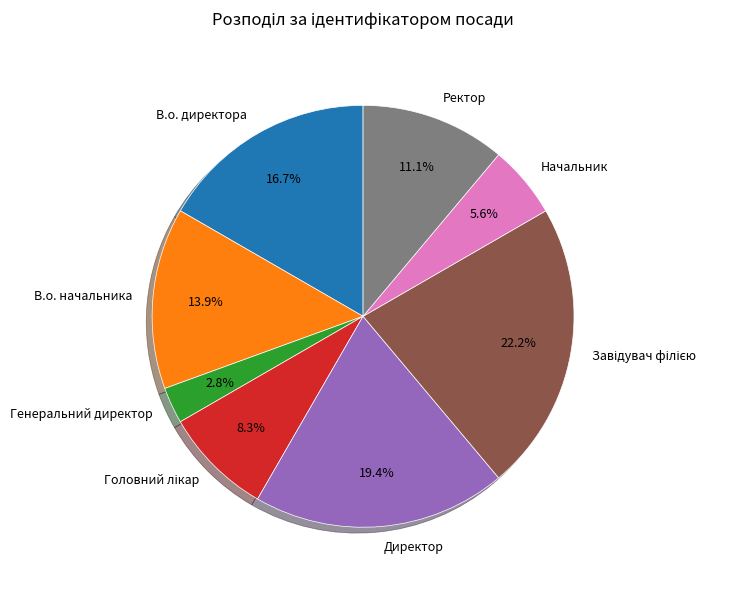

How many slices are in this pie chart?

8